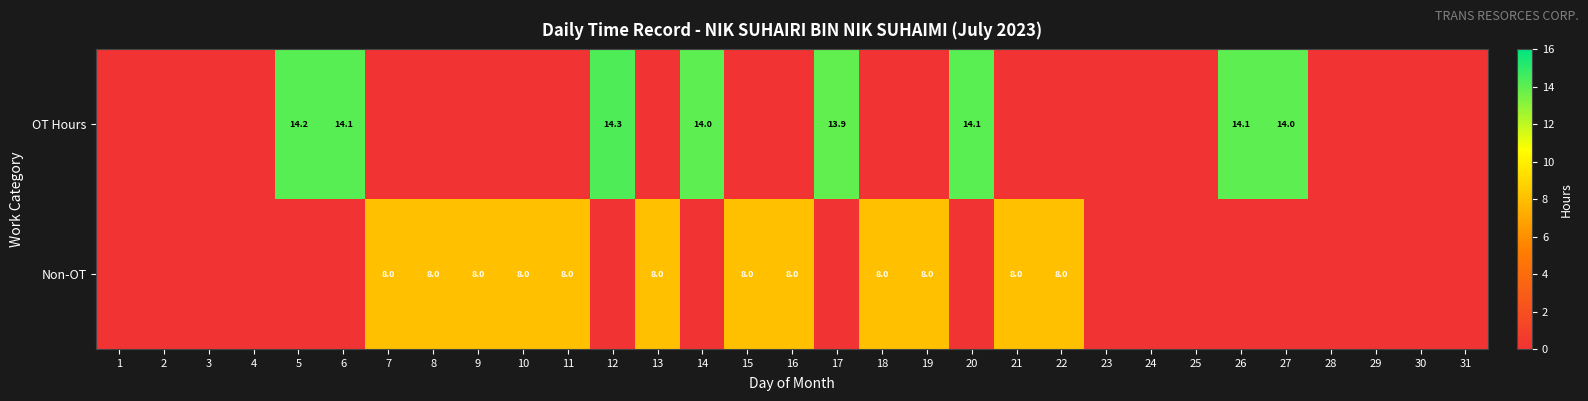

Rank the series by their maximum value, from highest to lowest.

OT Hours, Non-OT